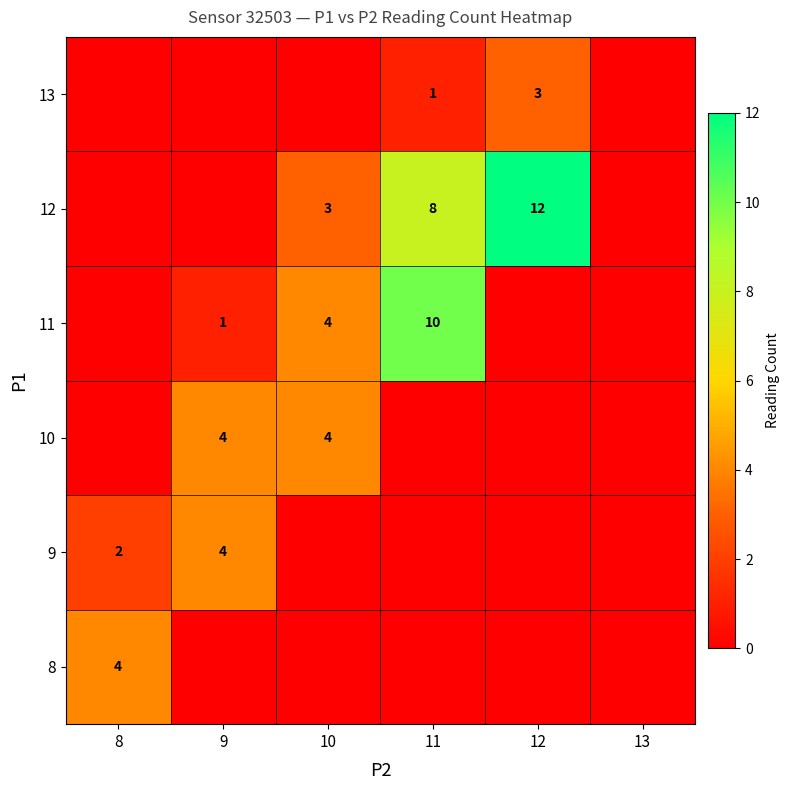

The 13 series shows 1 at 11. True or false?

True